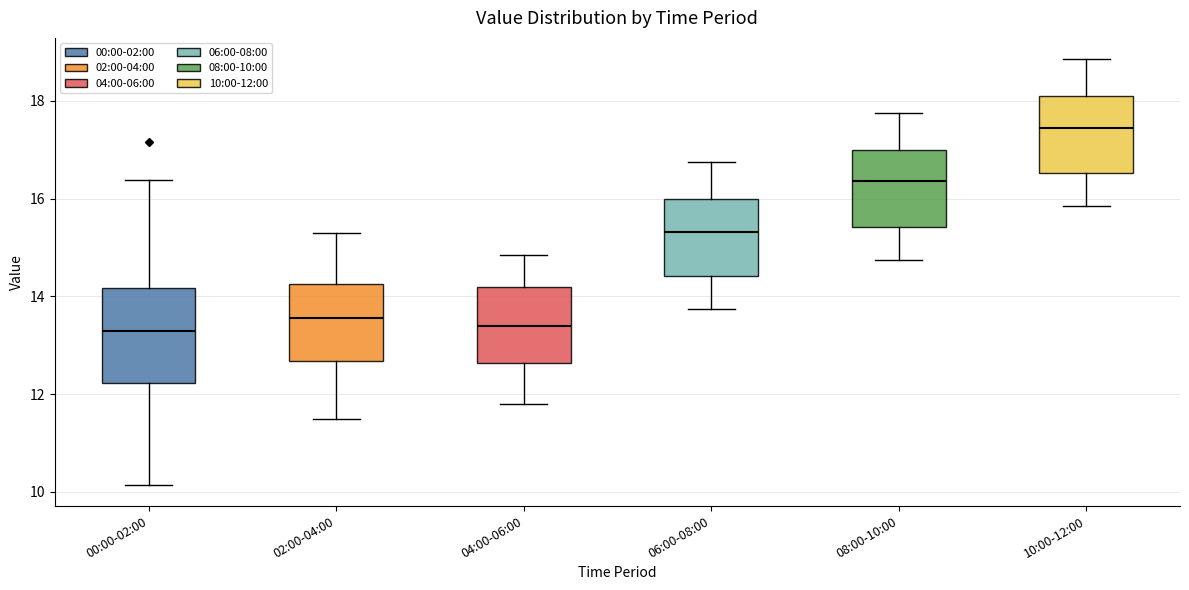

Where is the lower edge of the box for 00:00-02:00 on the y-axis? The values are not printed on the chart, so give them approximately, as read against the axis.

12.2